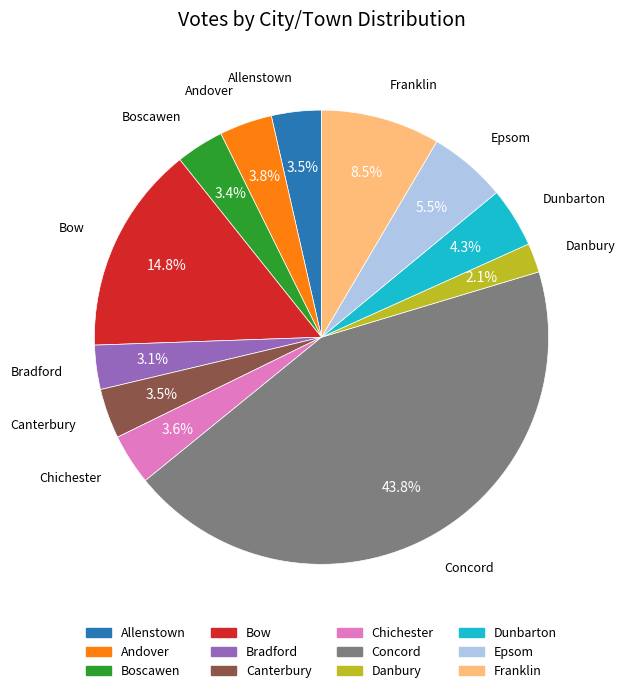

Which category has the biggest portion of the pie?

Concord